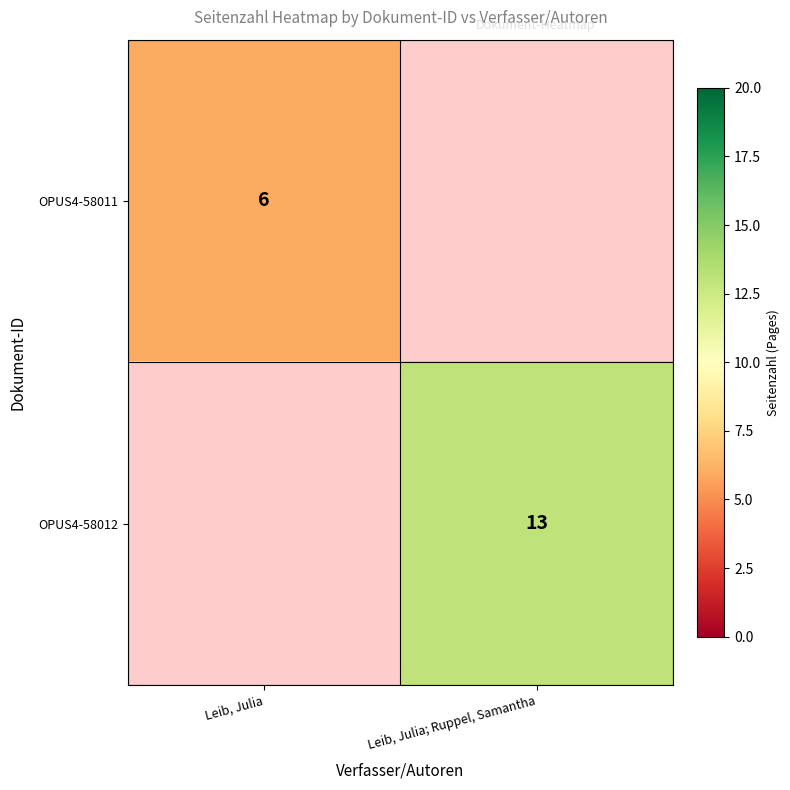

True or false: OPUS4-58011 has a value of 6 at Leib, Julia.

True